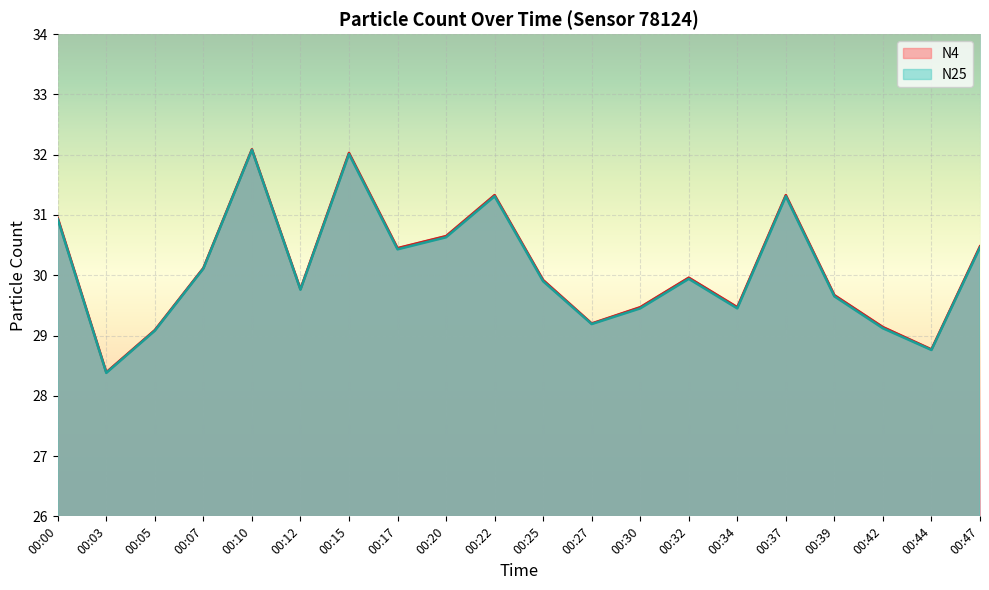

At which category is the sum across all series the highest?

00:10